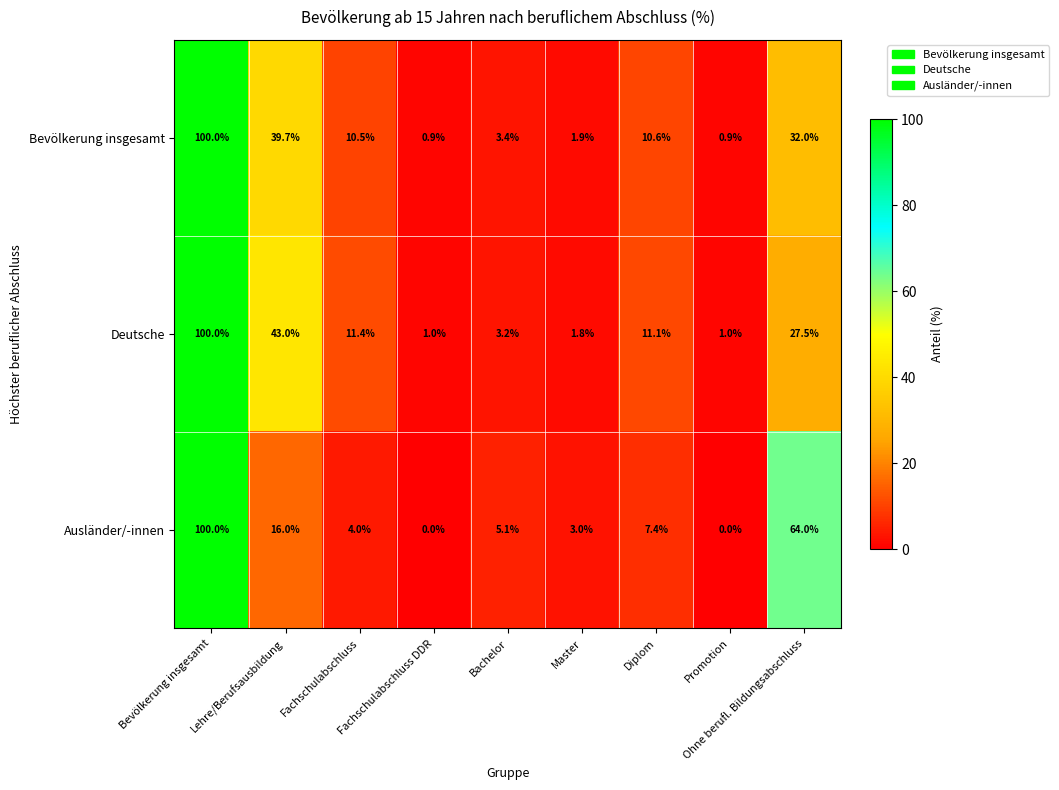

What is the approximate value of Ausländer/-innen at Diplom?

7.4